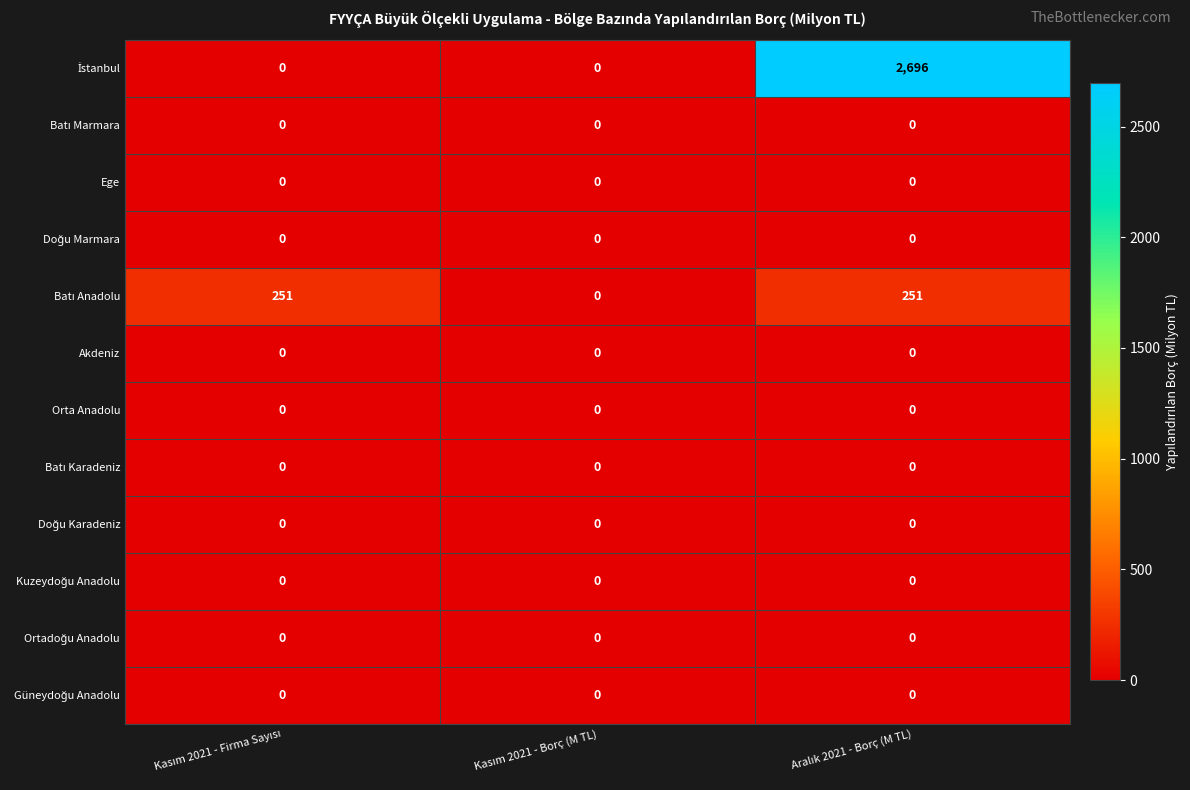

What is the maximum value shown in the chart?

2696